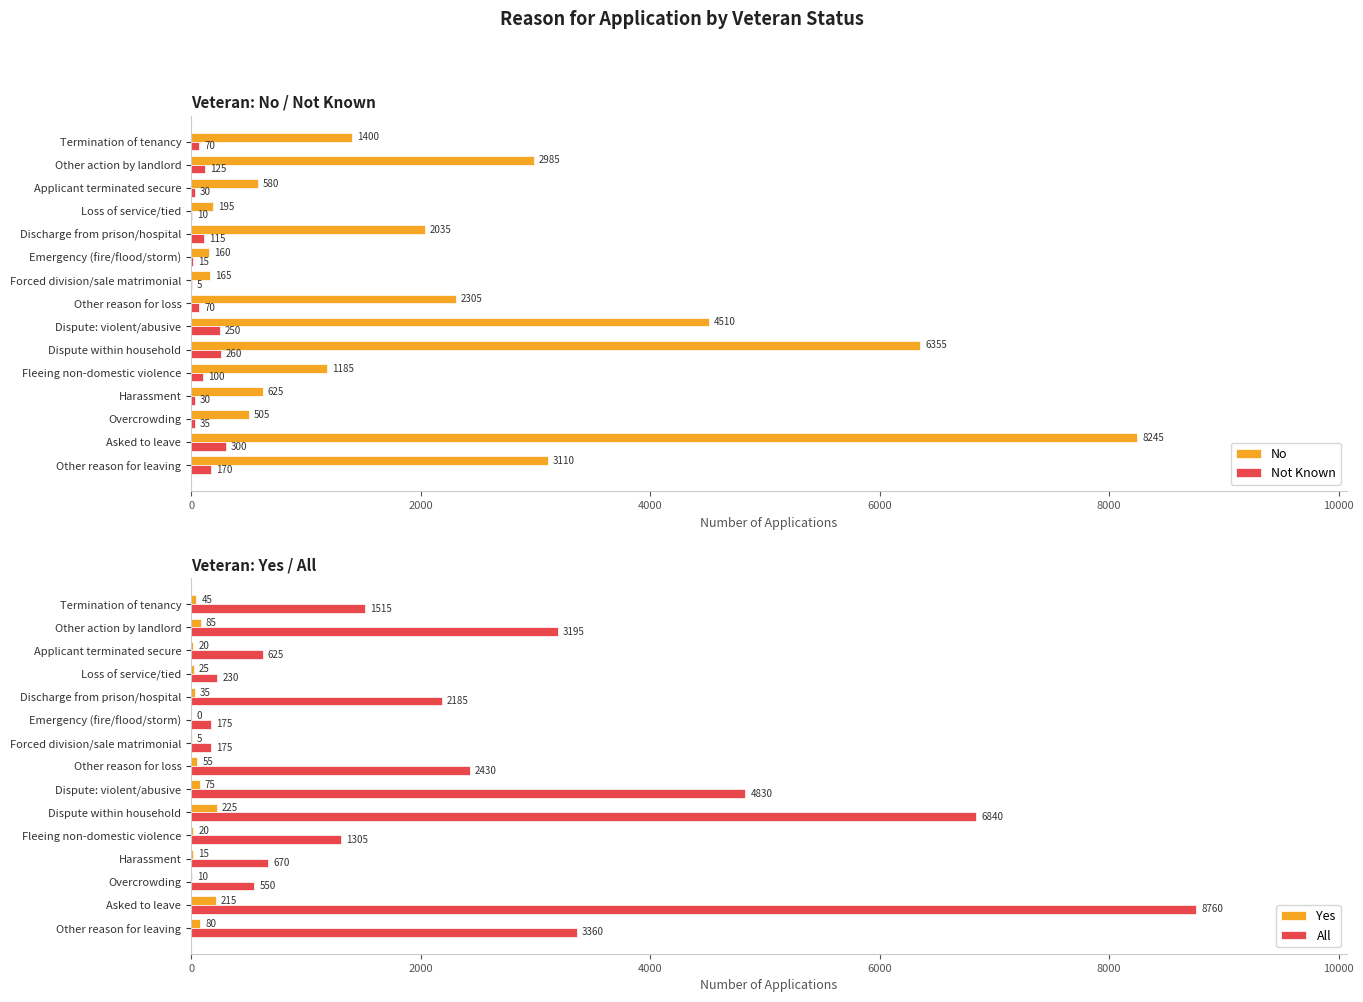

What value does the No series have at Fleeing non-domestic violence?

1185